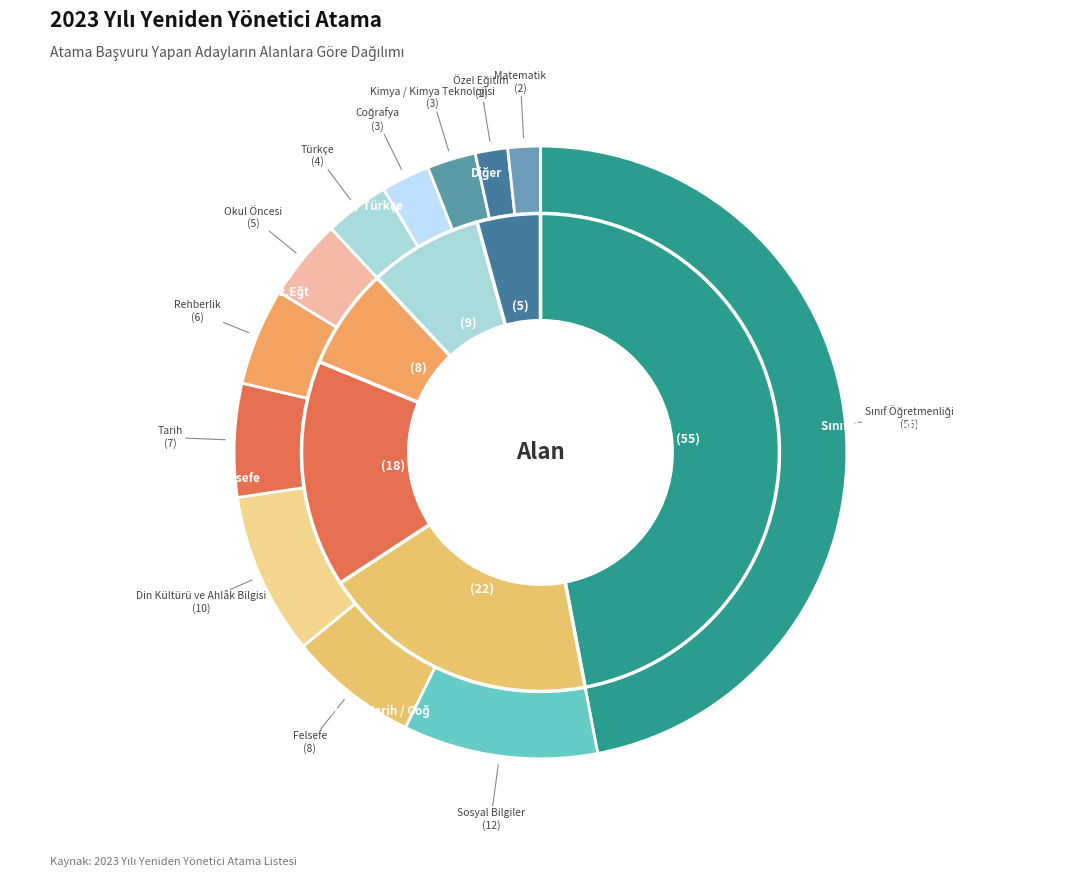

Which has a higher value, Felsefe or Özel Eğitim?

Felsefe